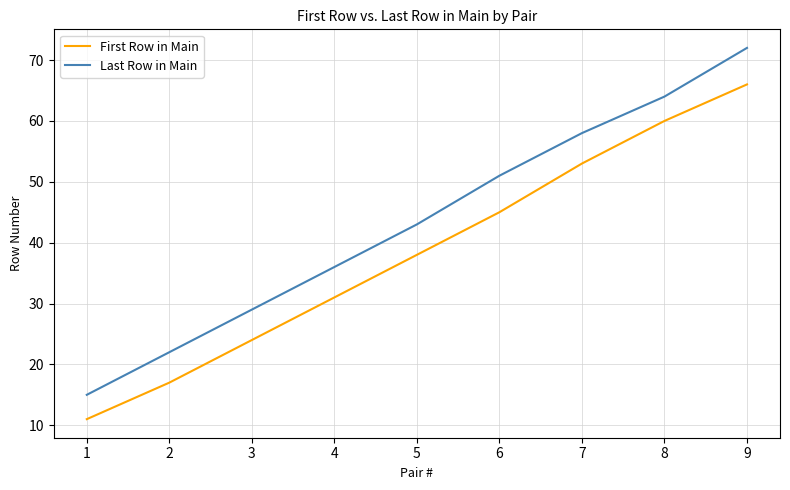

What is the difference between the maximum and minimum values in the First Row in Main series?

55